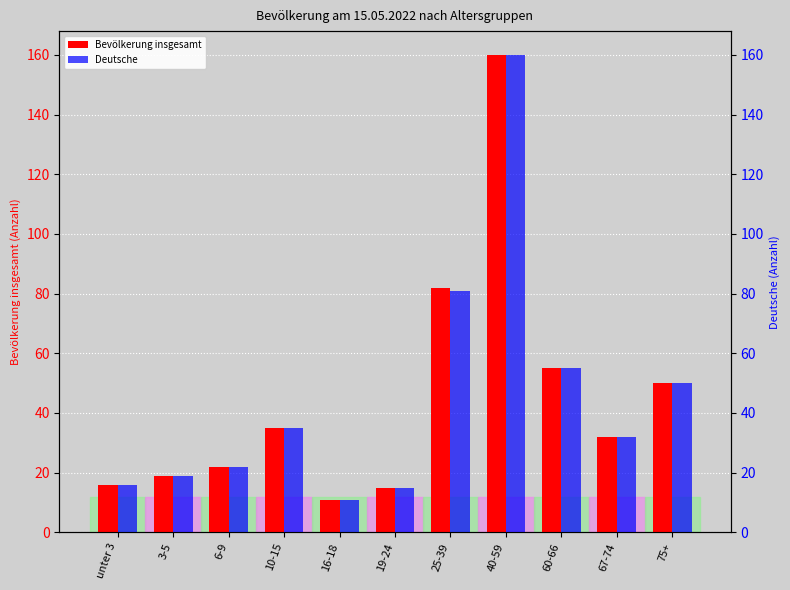

What is the minimum value for Bevölkerung insgesamt?

11